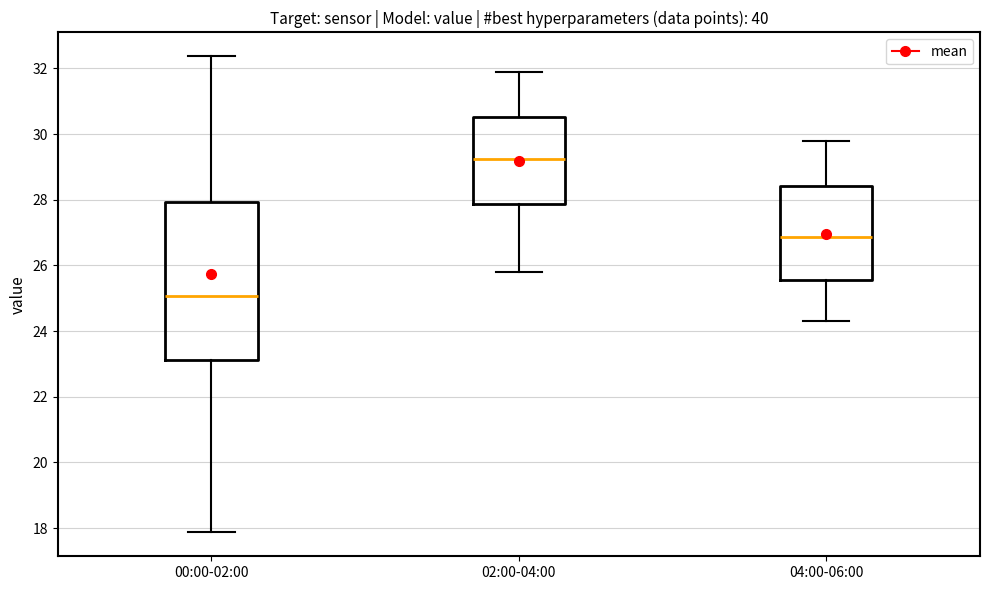

Which box has the lowest median line?

00:00-02:00